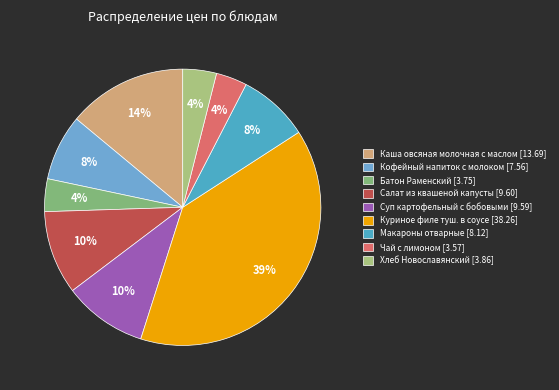

Rank the categories by value from highest to lowest.

Куриное филе туш. в соусе, Каша овсяная молочная с маслом, Салат из квашеной капусты, Суп картофельный с бобовыми, Макароны отварные, Кофейный напиток с молоком, Хлеб Новославянский, Батон Раменский, Чай с лимоном